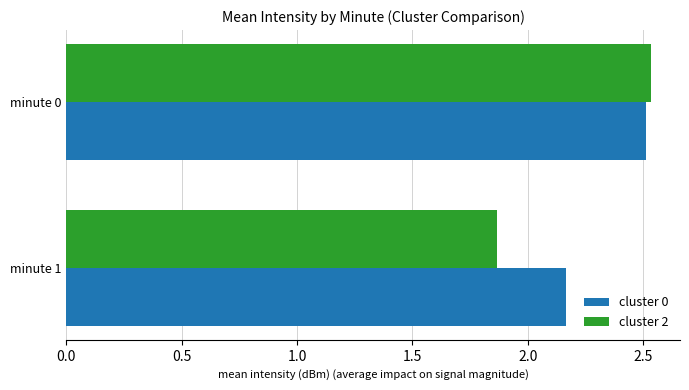

True or false: cluster 2 has a value of 1.7 at minute 0.

False